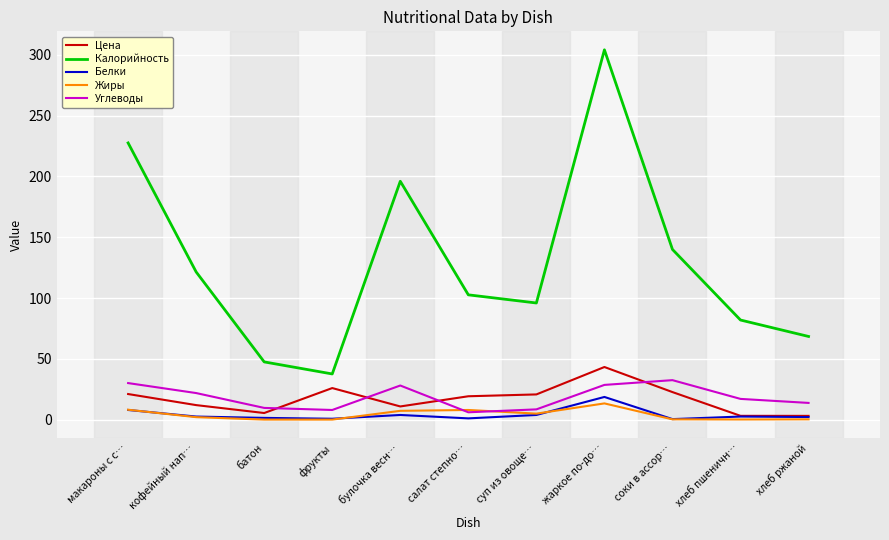

What is the difference between the Углеводы values at суп из овоще… and салат степно…?

2.4